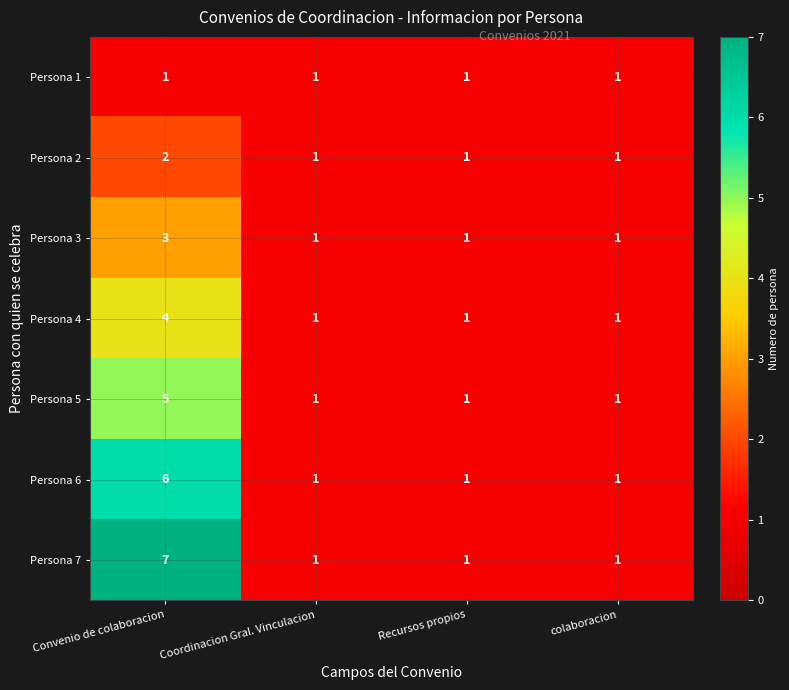

The Persona 4 series shows 1 at colaboracion. True or false?

True